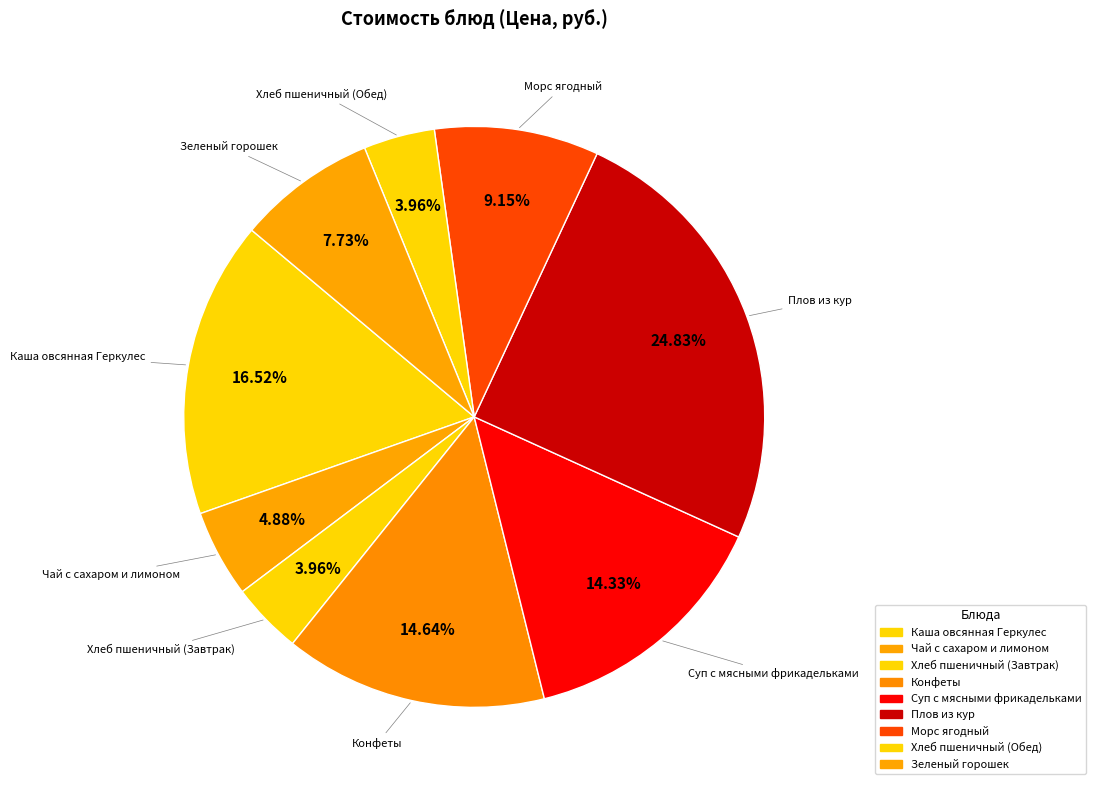

What is the total percentage of Суп с мясными фрикадельками and Морс ягодный?

23.5%